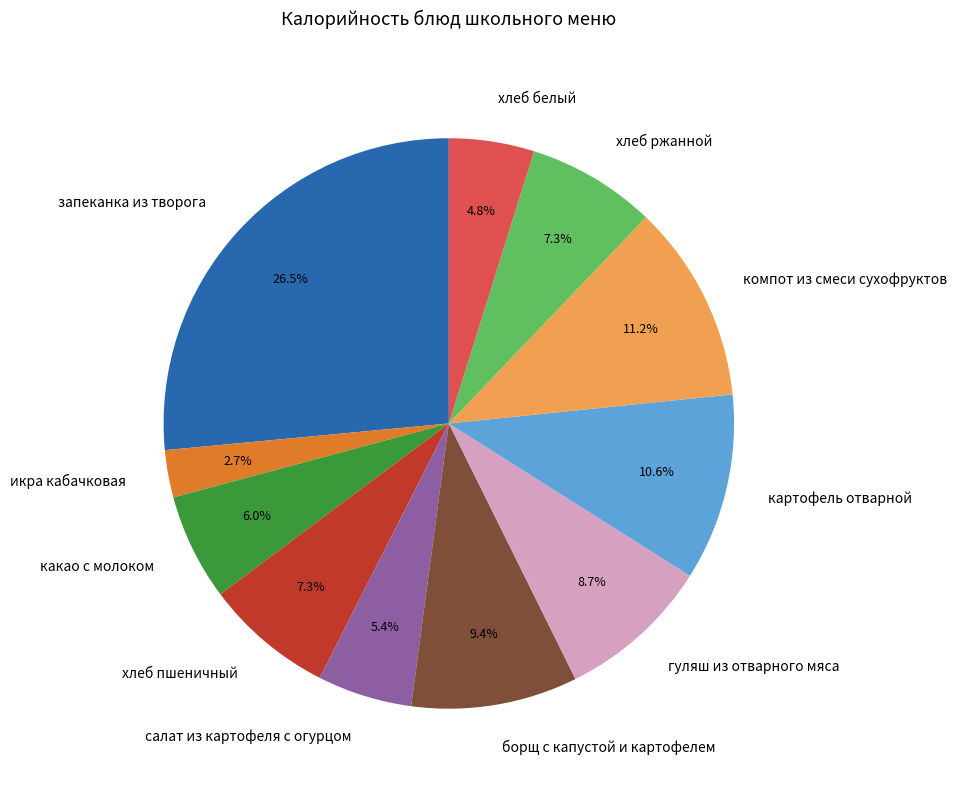

What percentage is the хлеб белый slice, to the nearest percent?

5%